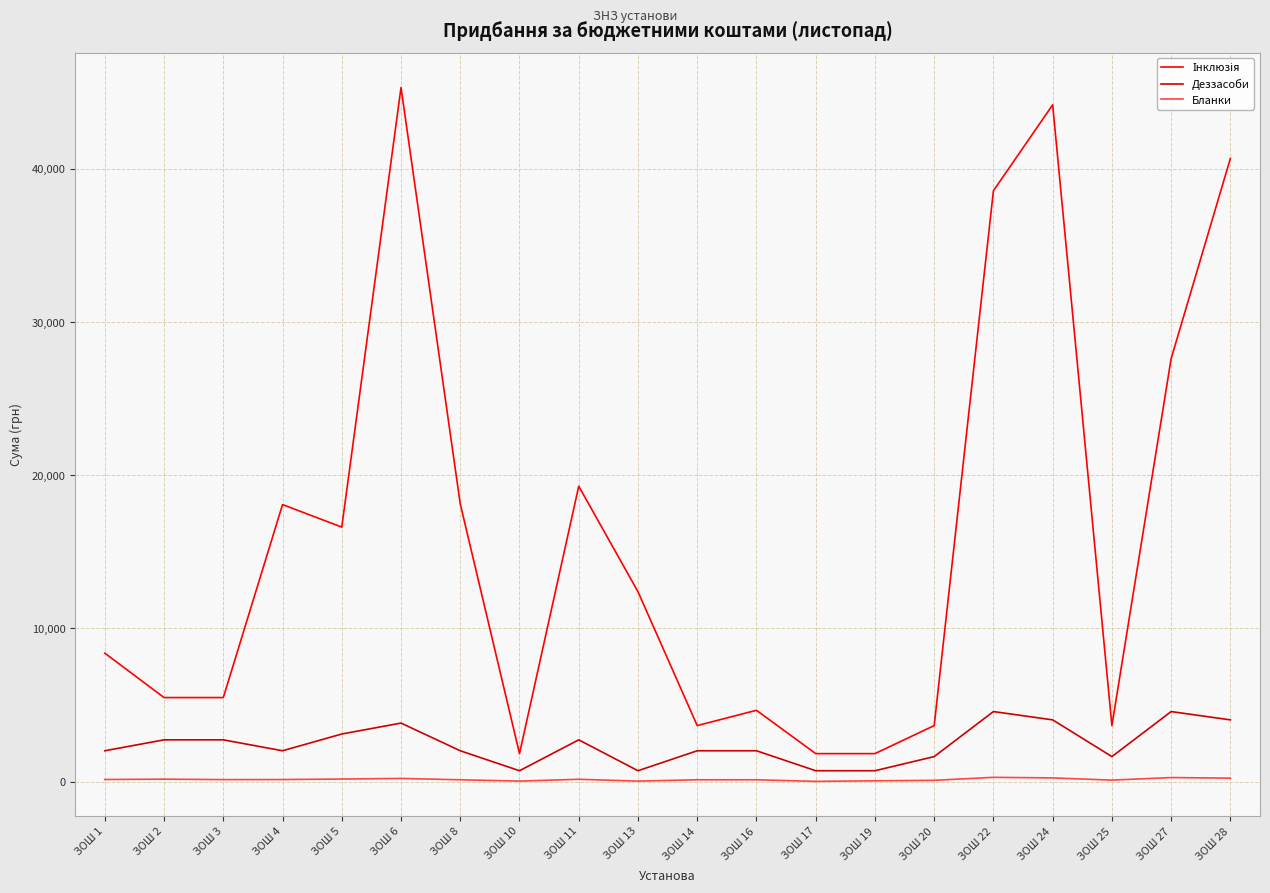

The value of Деззасоби at ЗОШ 5 is 3111.0. True or false?

True